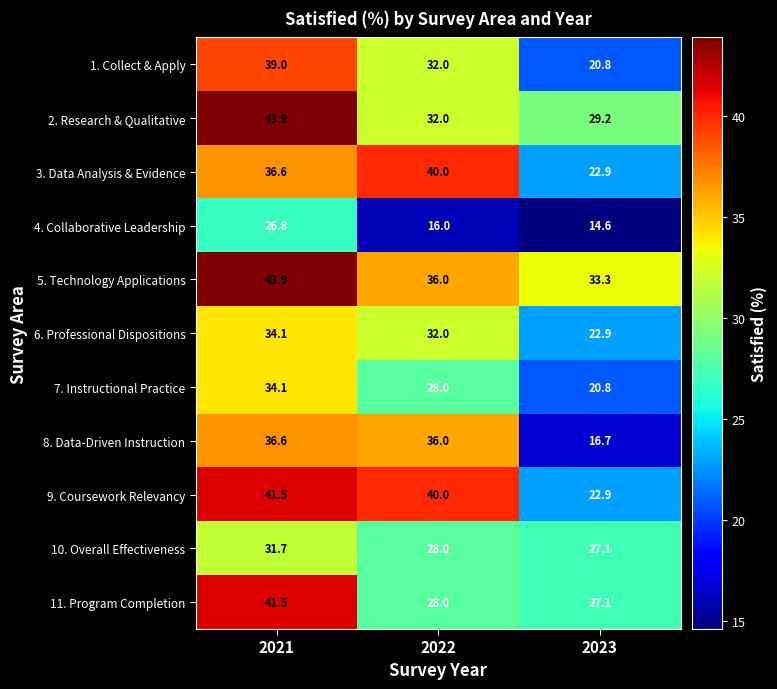

List the labels in order of 9. Coursework Relevancy value, smallest first.

2023, 2022, 2021